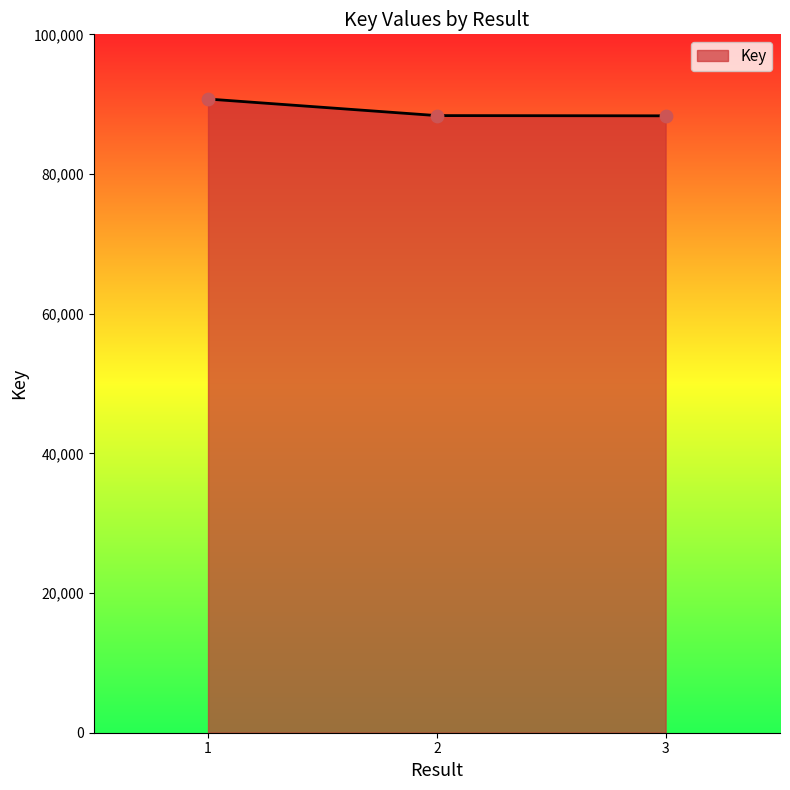

What is the ratio of the value at 3 to the value at 1?

1.0